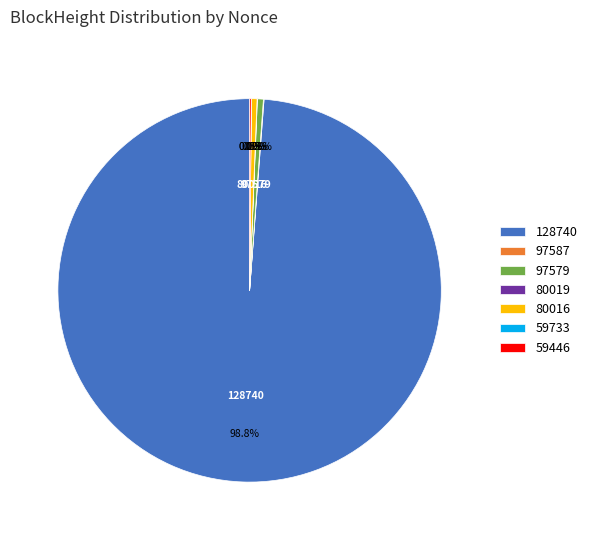

Is there a majority slice in this chart?

Yes